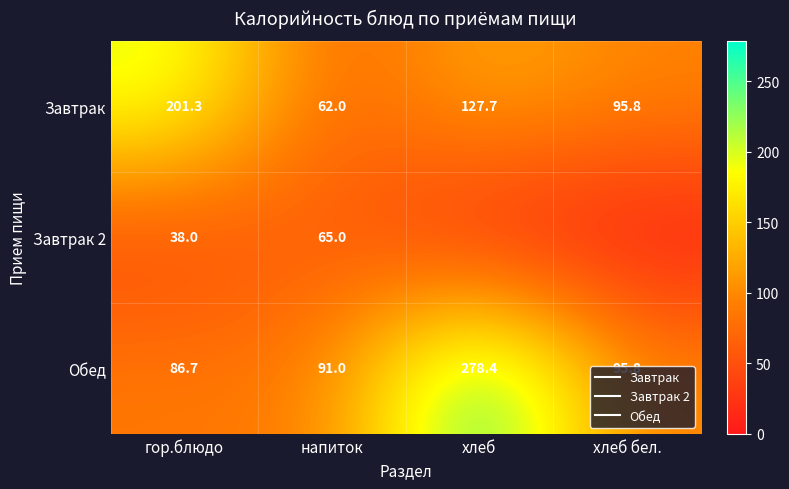

What is the average value of the Обед series?

138.0